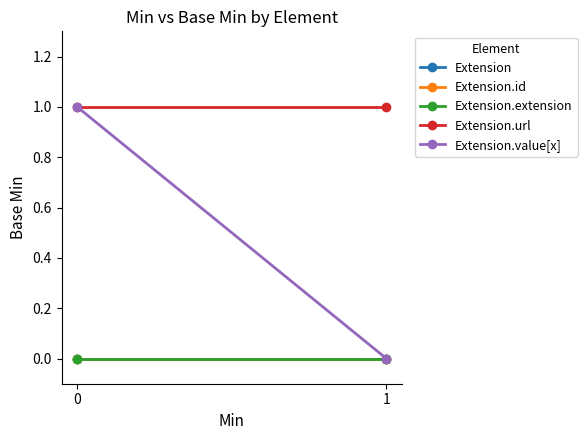

Rank the categories by Extension.id value from lowest to highest.

0, 1